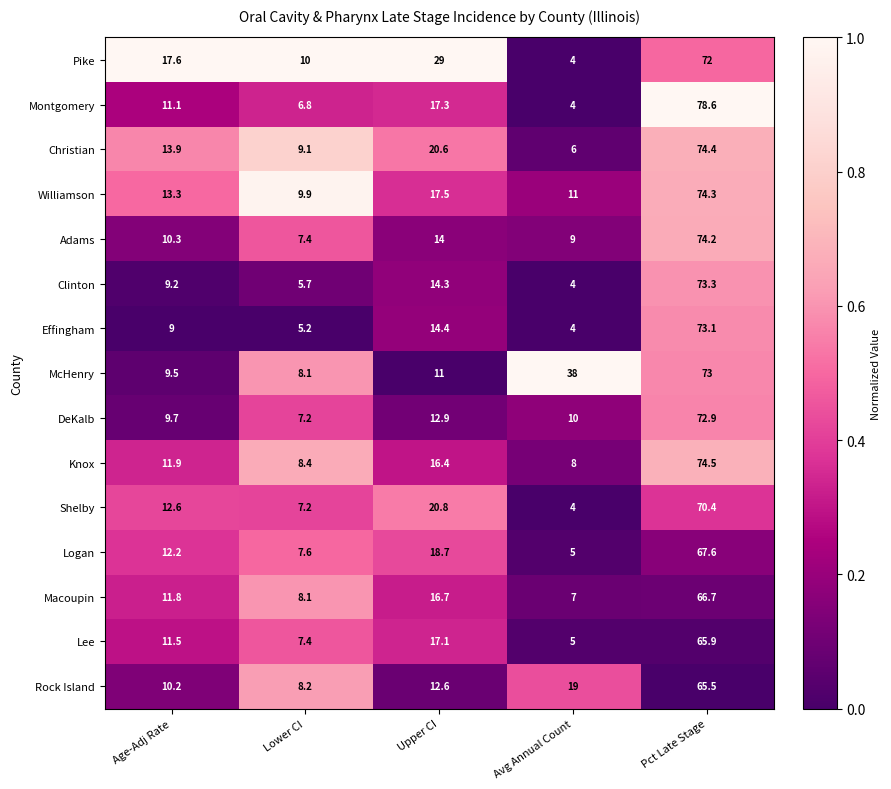

What is the difference between the second highest and second lowest values in the DeKalb series?

3.2